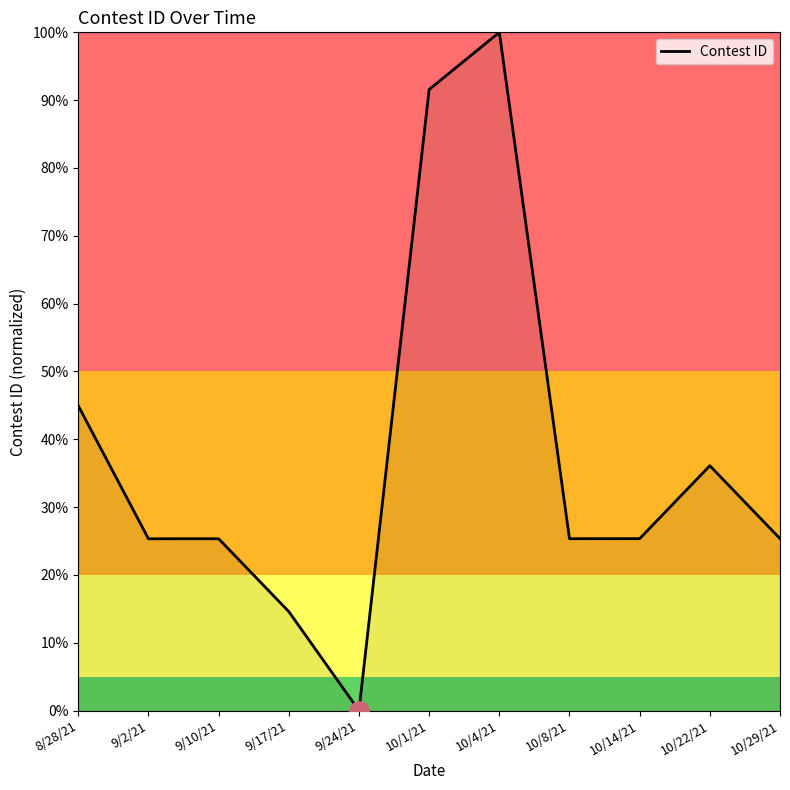

How many values are above zero?

10